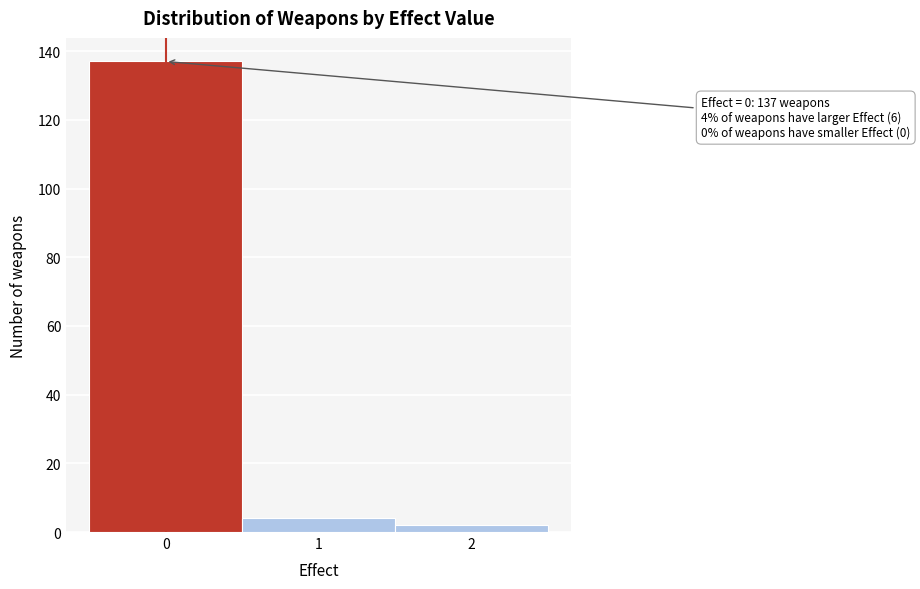

Over which range of the x-axis is the bar tallest?

-0.5 to 0.5